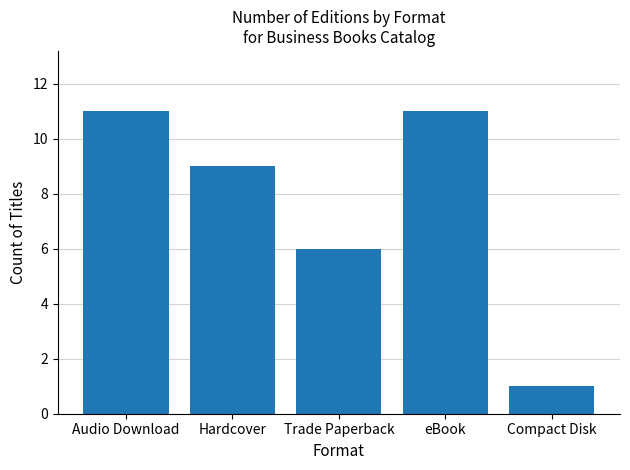

What is the difference between the values at Trade Paperback and Hardcover?

3